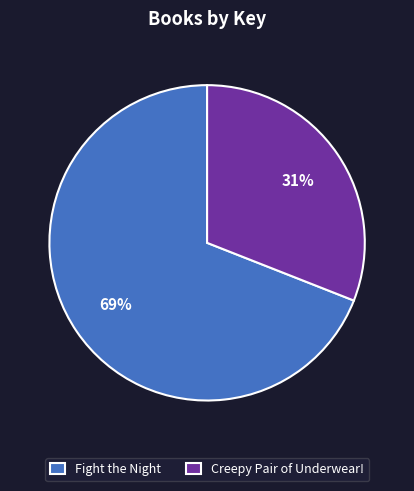

Which slice is the smallest?

Creepy Pair of Underwear!